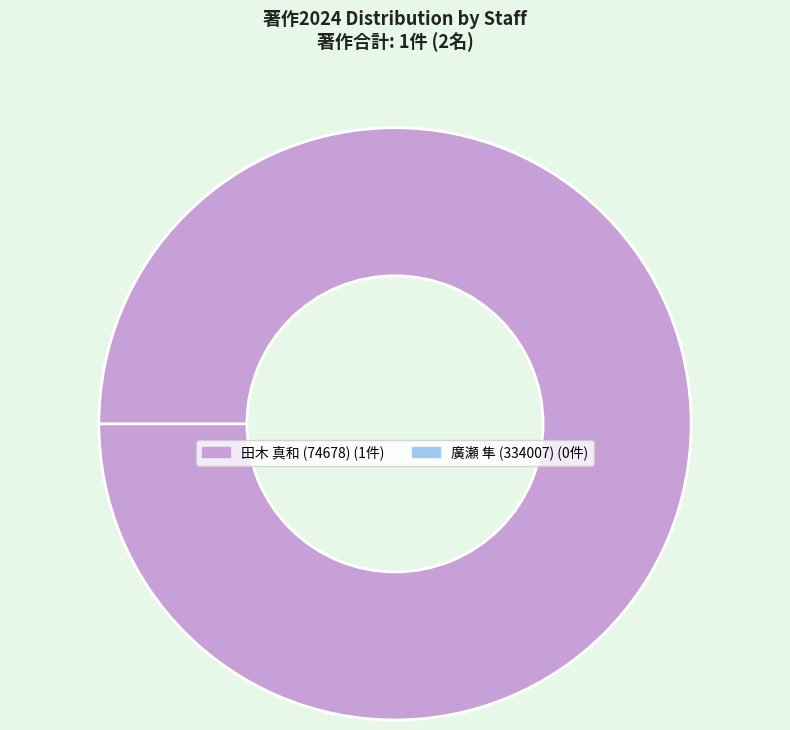

Does 田木 真和 (74678) represent more than half of the total?

Yes